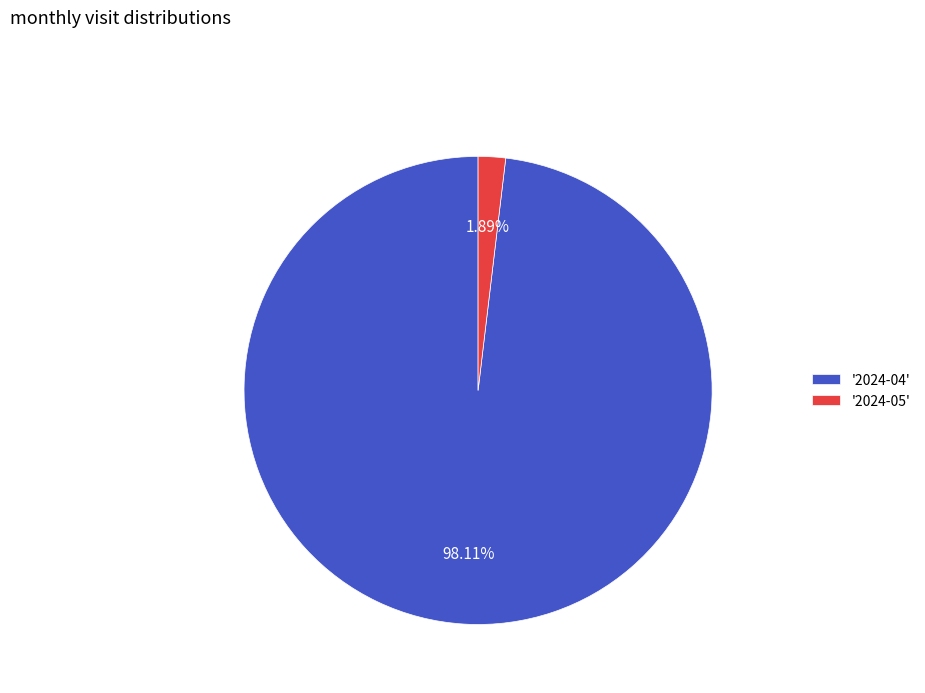

Is there a majority slice in this chart?

Yes